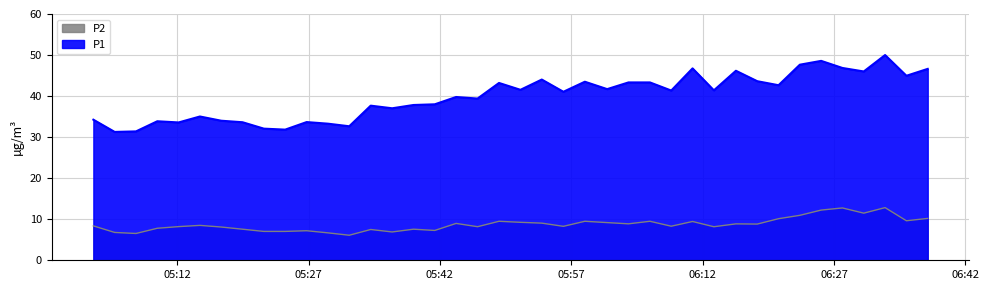

In P1, how many points are higher than both neighbors (excluding endpoints)?

12